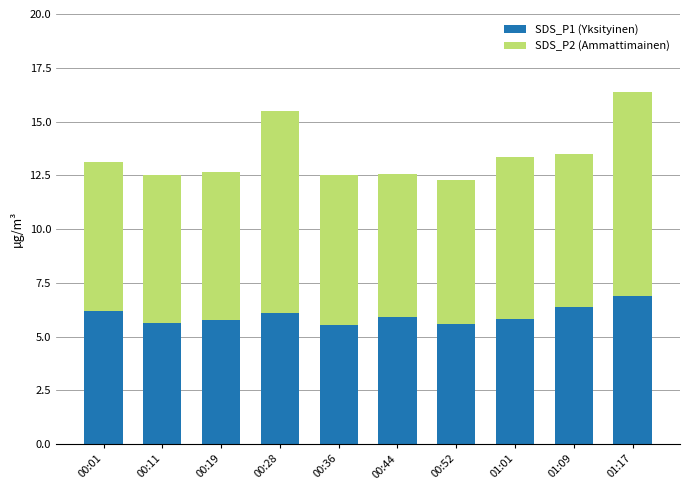

At which category is the sum across all series the highest?

01:17